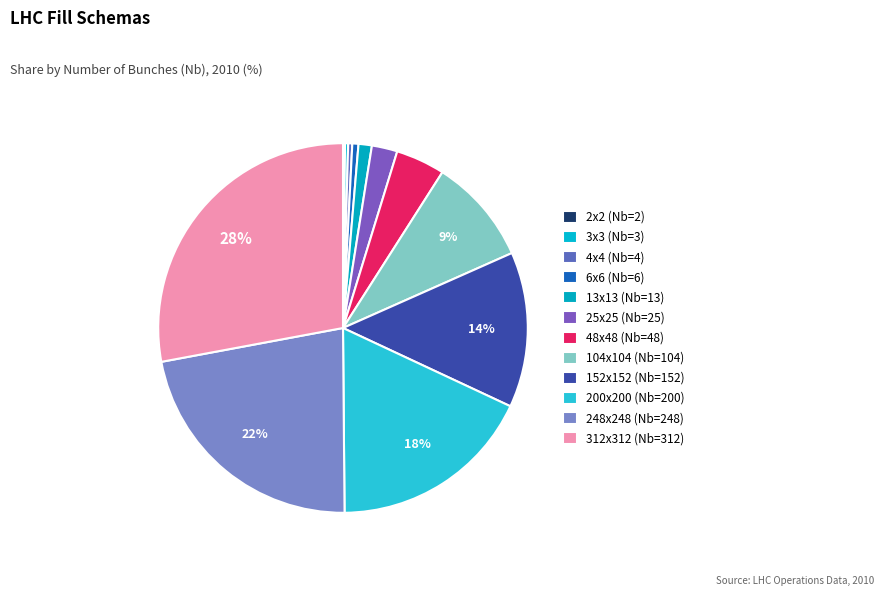

Rank the categories by value from lowest to highest.

2x2 (Nb=2), 3x3 (Nb=3), 4x4 (Nb=4), 6x6 (Nb=6), 13x13 (Nb=13), 25x25 (Nb=25), 48x48 (Nb=48), 104x104 (Nb=104), 152x152 (Nb=152), 200x200 (Nb=200), 248x248 (Nb=248), 312x312 (Nb=312)